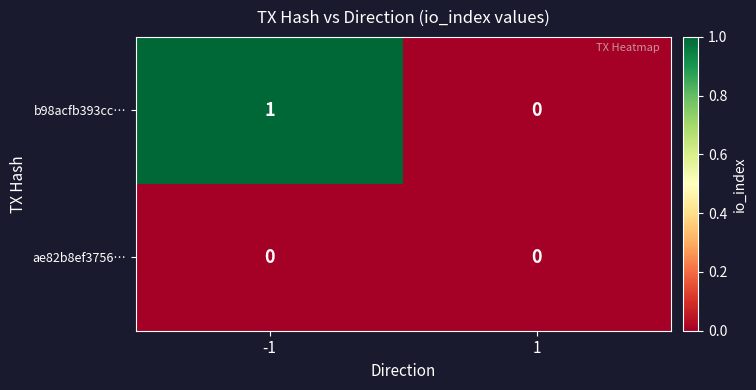

List the series in order of their overall mean, highest first.

b98acfb393cc…, ae82b8ef3756…